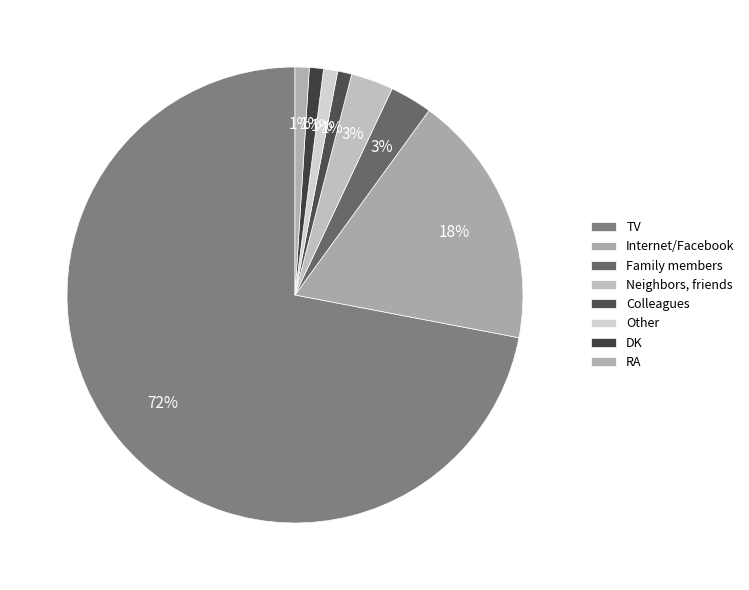

To the nearest percent, what is the average slice percentage?

12%